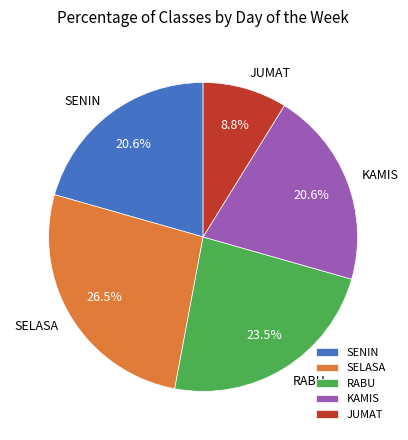

To the nearest percent, what percentage of the pie is SENIN?

21%